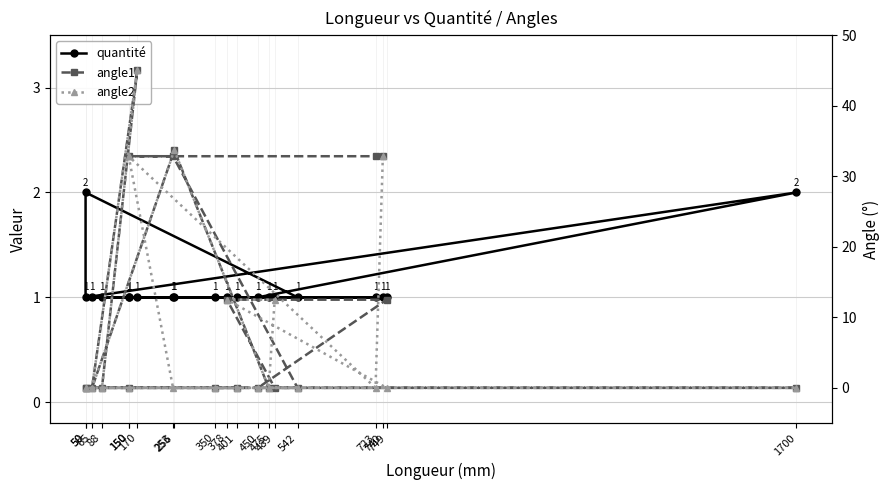

How many interior local valleys does the quantité series have?

1